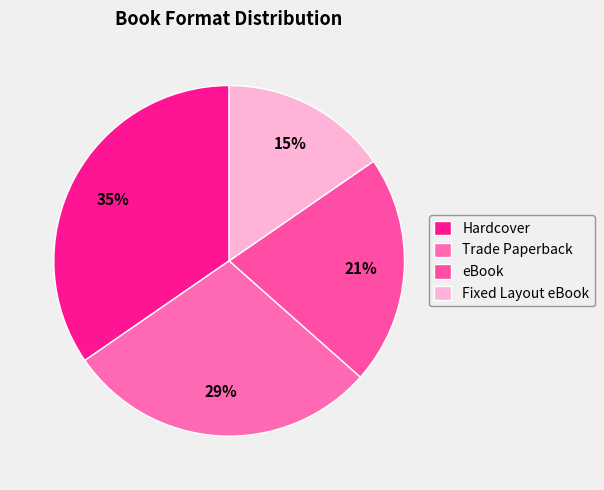

How many slices are in this pie chart?

4